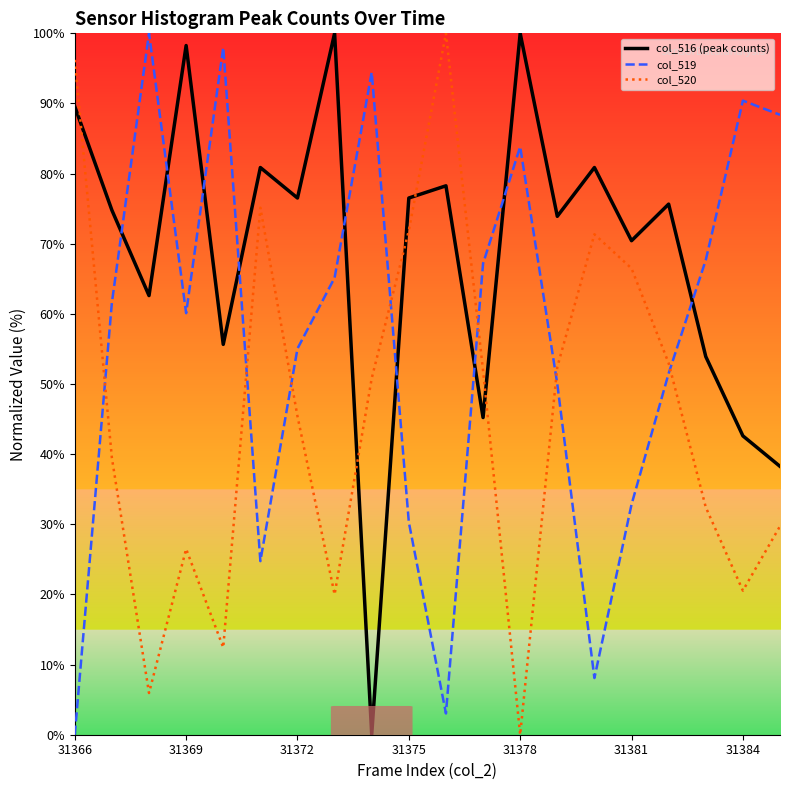

What is the difference between the maximum and minimum values in the col_519 series?

100.0